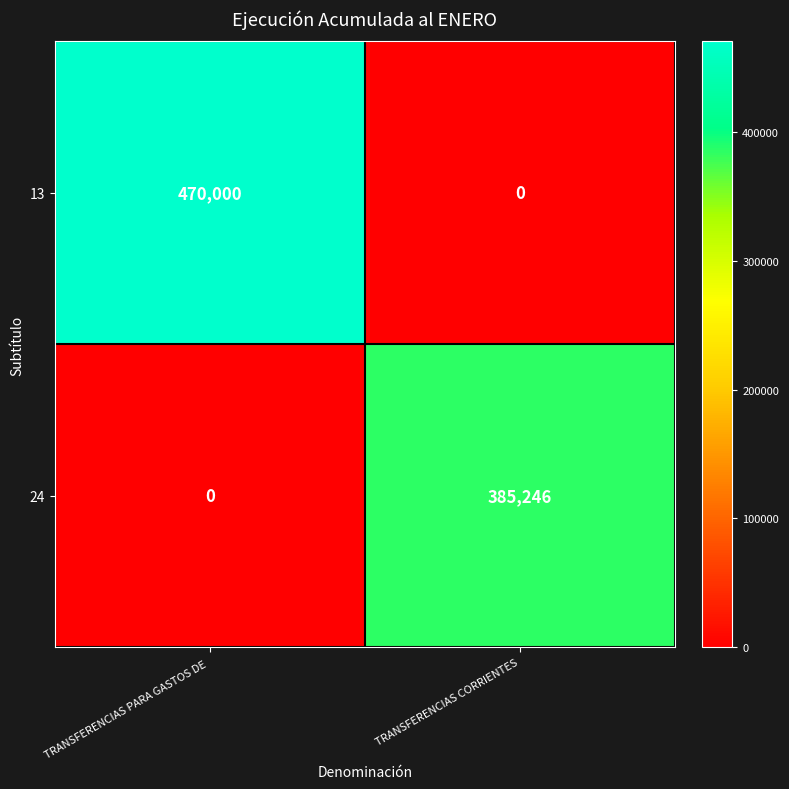

What is the difference between the 13 values at TRANSFERENCIAS PARA GASTOS DE  and TRANSFERENCIAS CORRIENTES?

470000